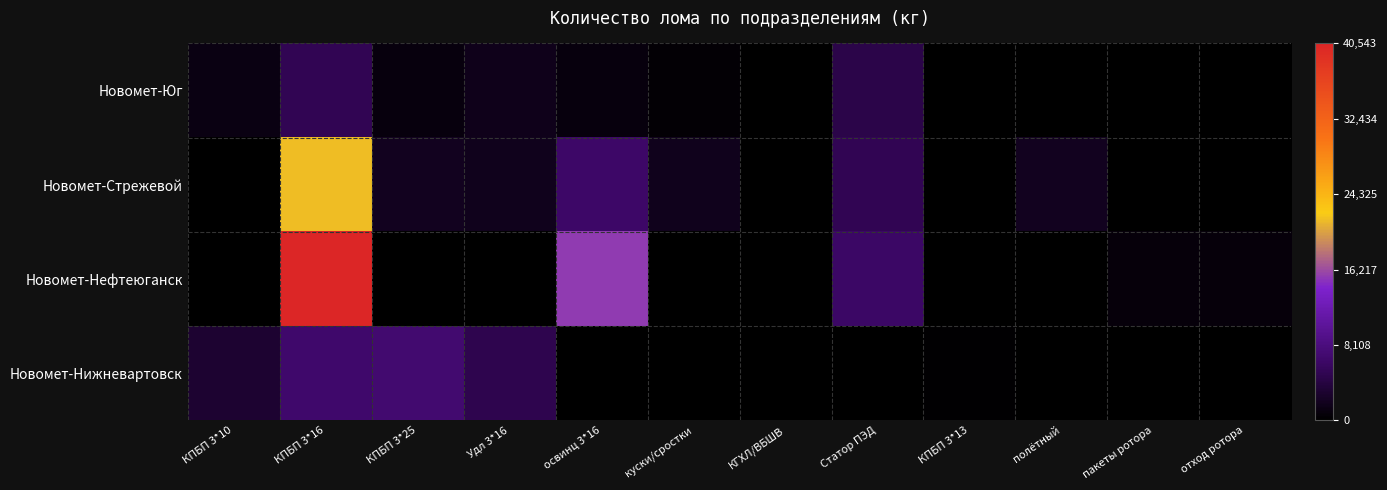

What is the spread (max minus min) of values at КПБП 3*10?

3062